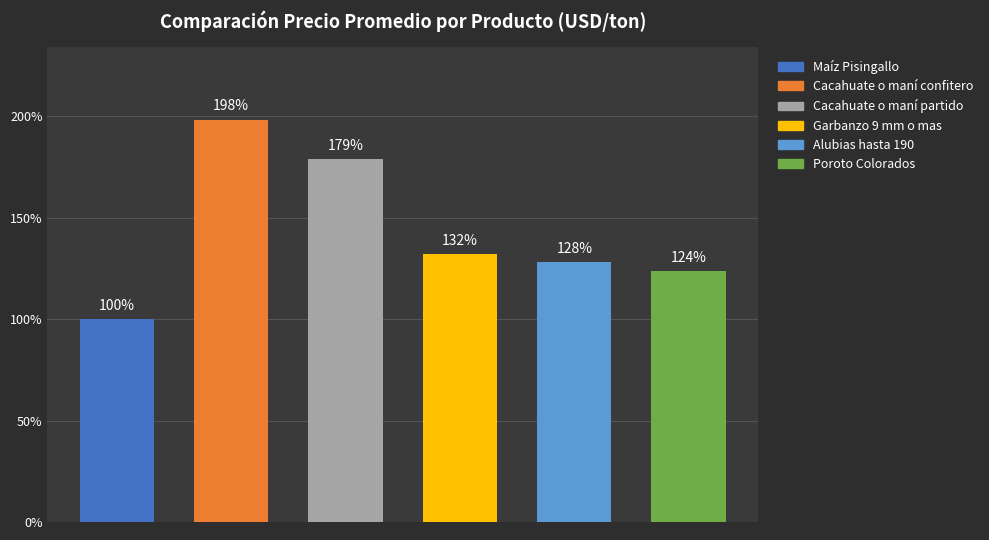

What is the value of the 3rd bar from the left?

178.8